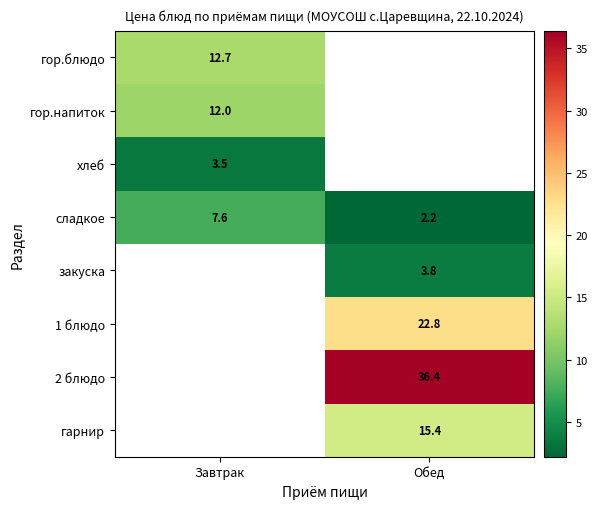

What is the difference between the сладкое values at Обед and Завтрак?

5.4